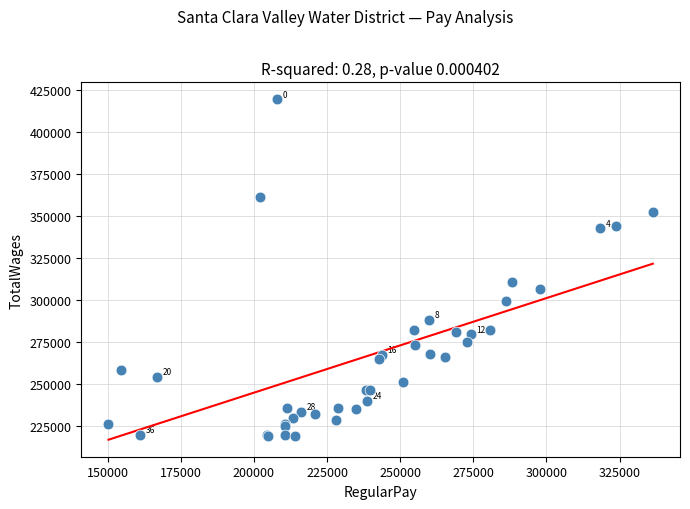

What Y value in the scatter plot is closest to 319222?

310814